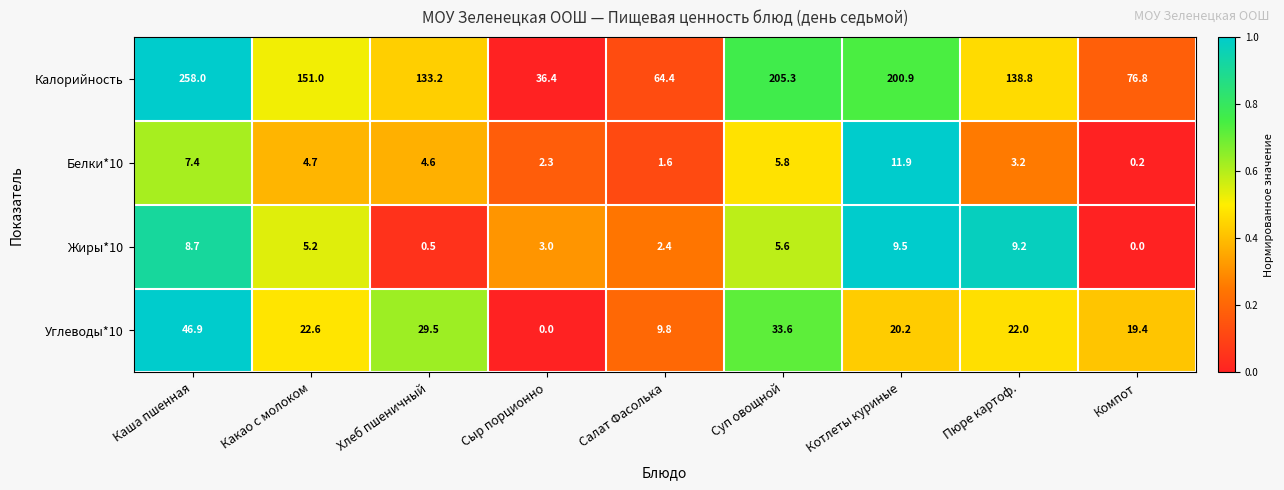

What is the maximum value for Жиры*10?

9.5